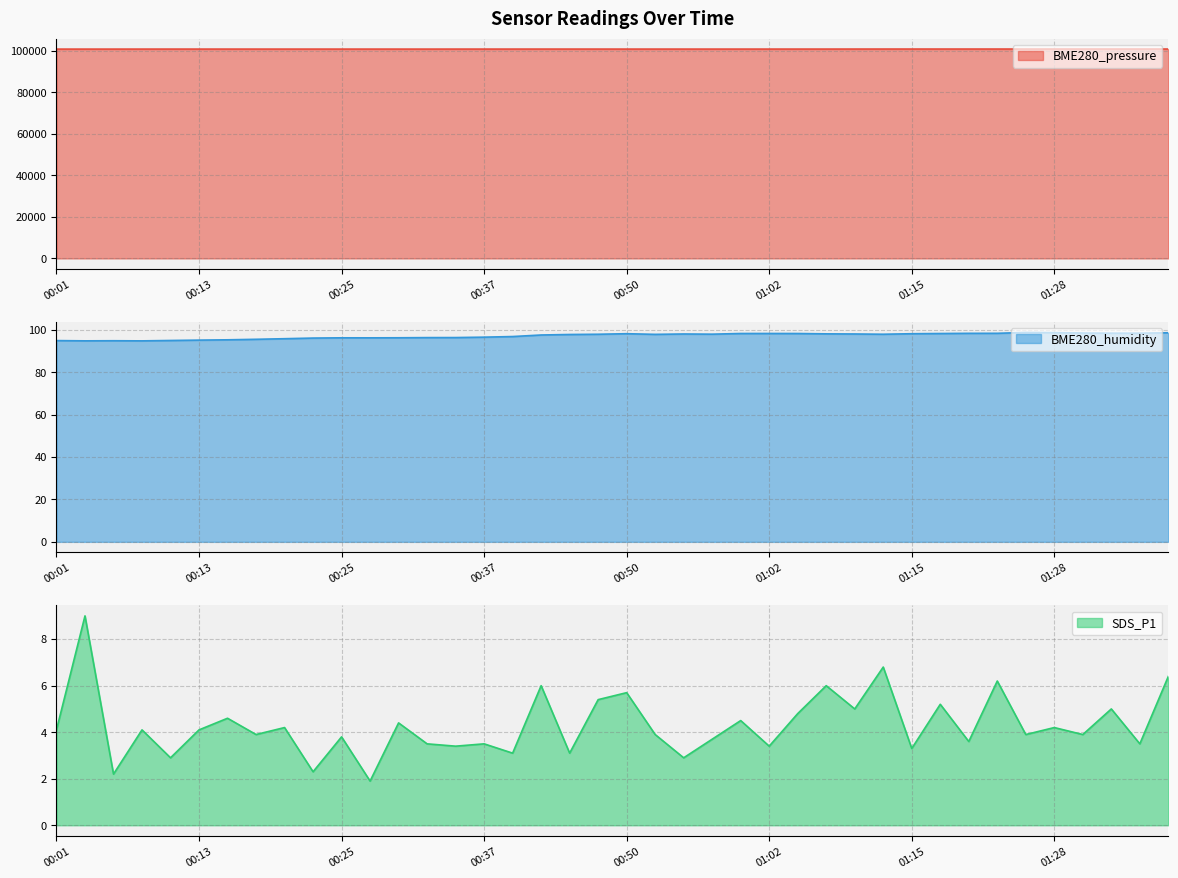

The BME280_humidity series shows 45.1 at 00:35. True or false?

False